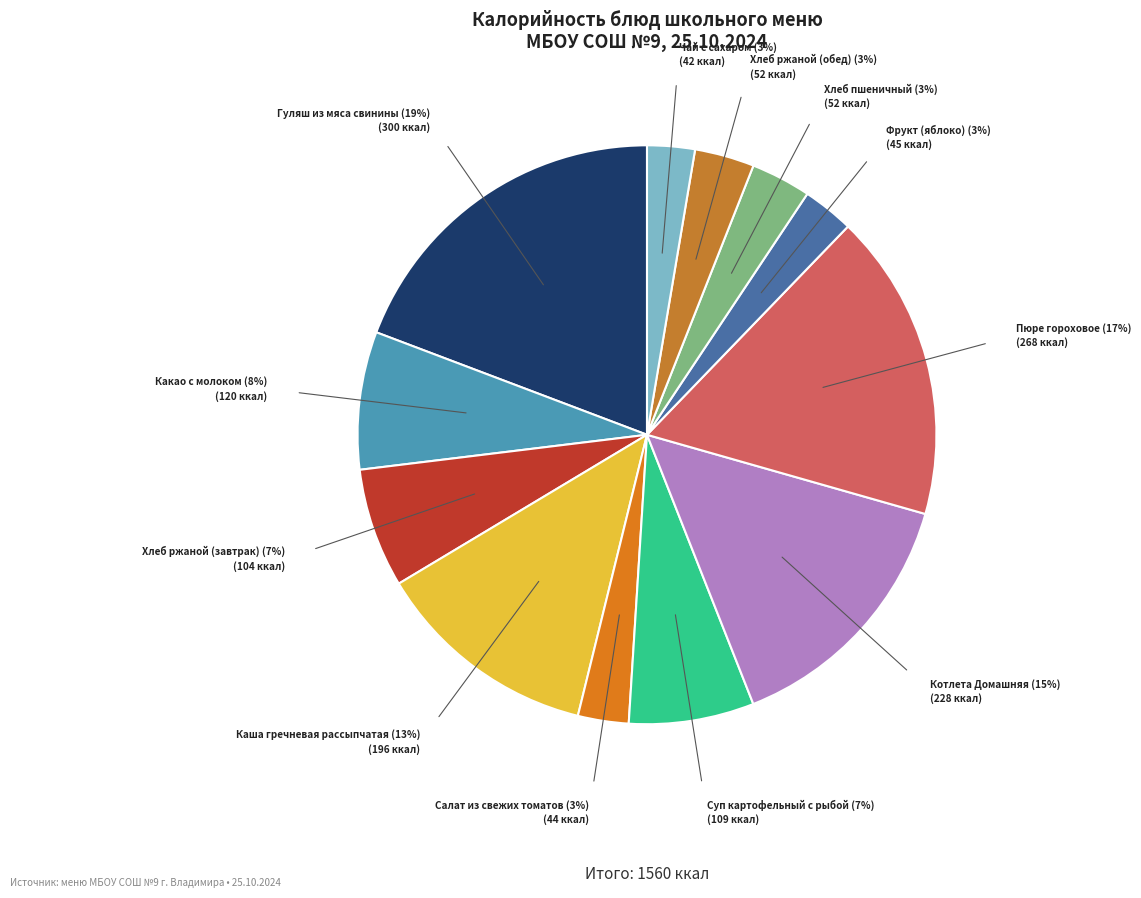

Which category has the smallest portion of the pie?

Чай с сахаром